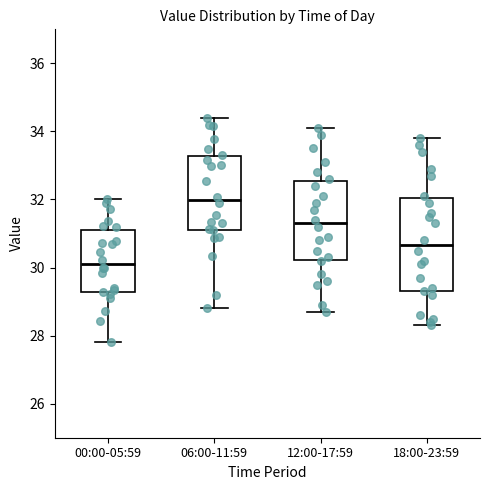

Which box has the lowest median line?

00:00-05:59